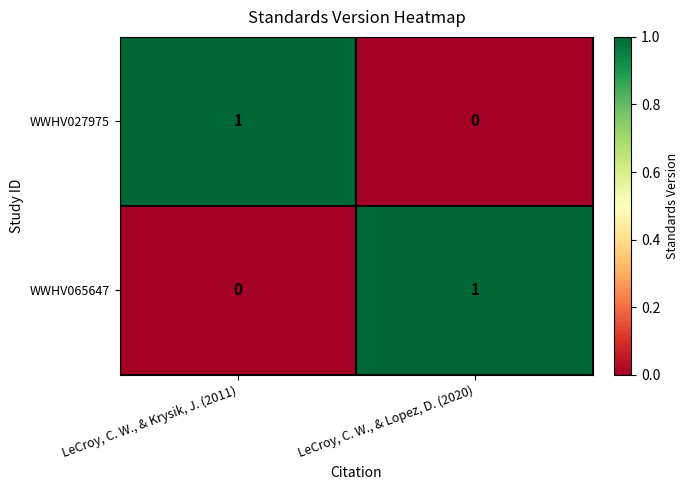

Rank the series at LeCroy, C. W., & Krysik, J. (2011) from lowest to highest value.

WWHV065647, WWHV027975